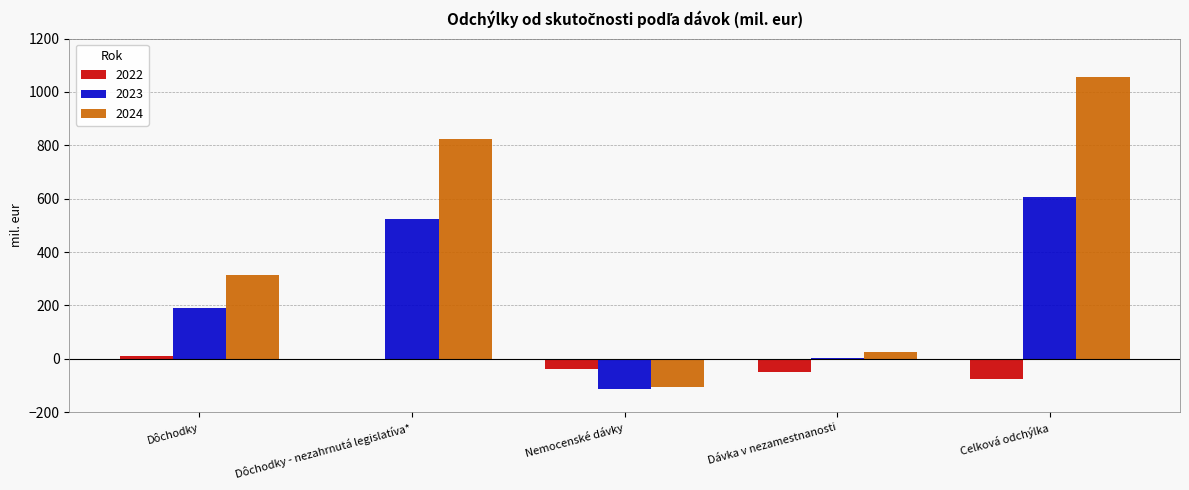

The value of 2024 at Dôchodky - nezahrnutá legislatíva* is 1187.8. True or false?

False